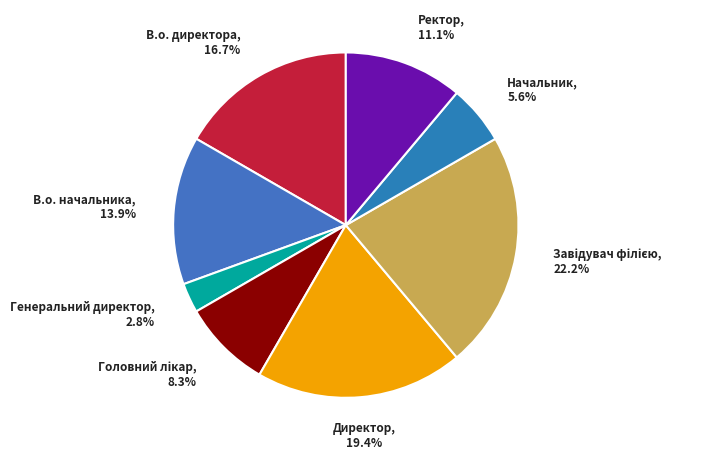

Which category has the smallest portion of the pie?

Генеральний директор